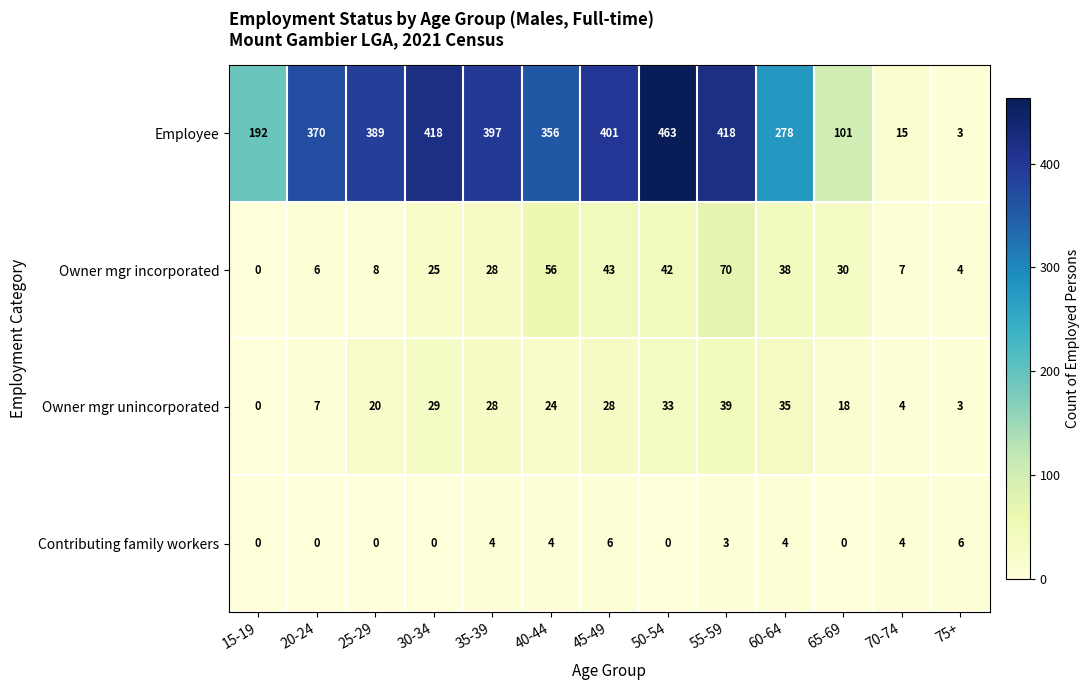

At which category is the sum across all series the highest?

50-54